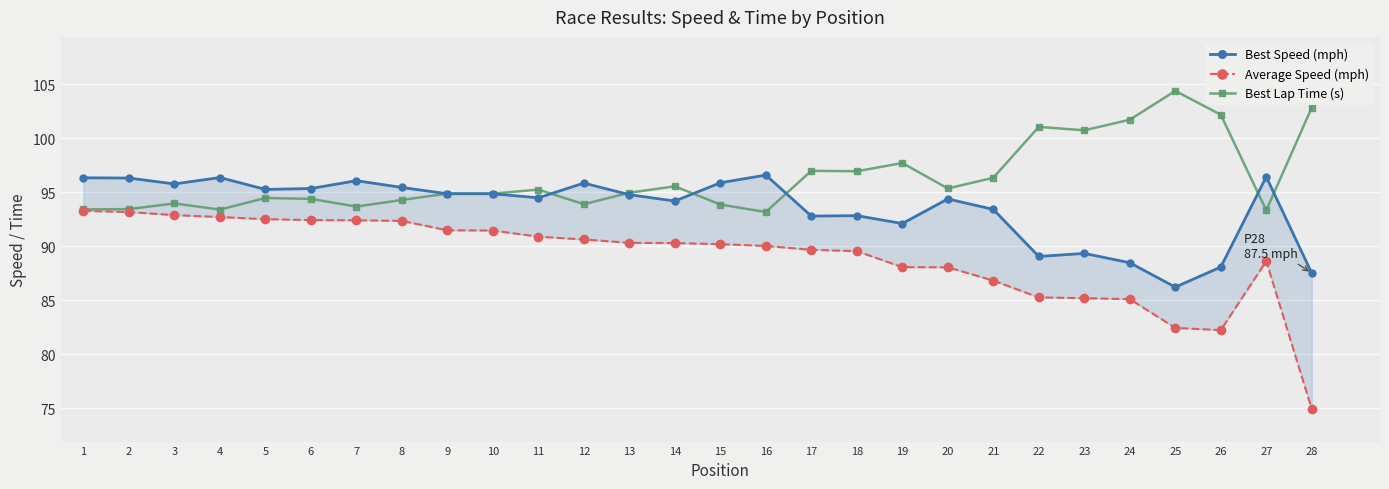

True or false: Average Speed (mph) has more than 1 interior local peaks.

False